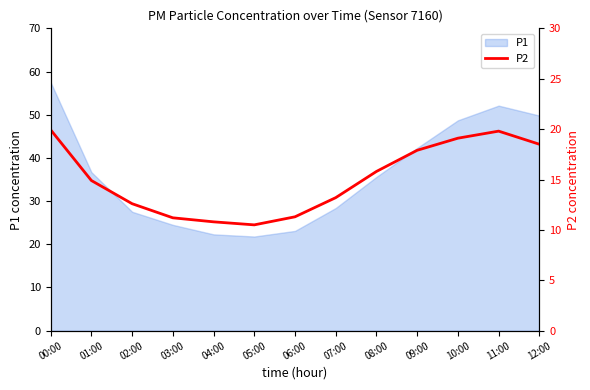

What is the maximum value for P1?

57.5